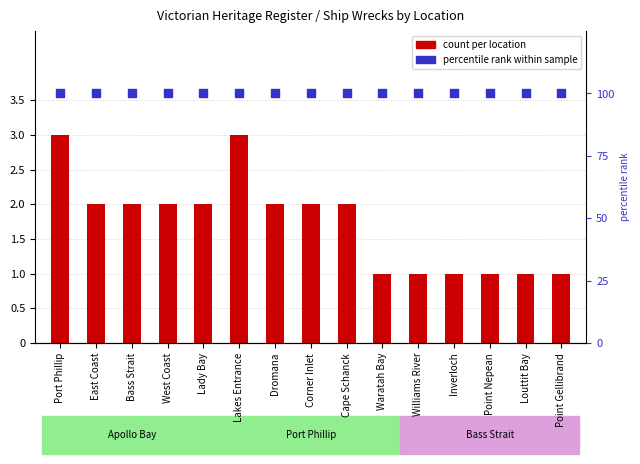

What is the total value across all series at Waratah Bay?

101